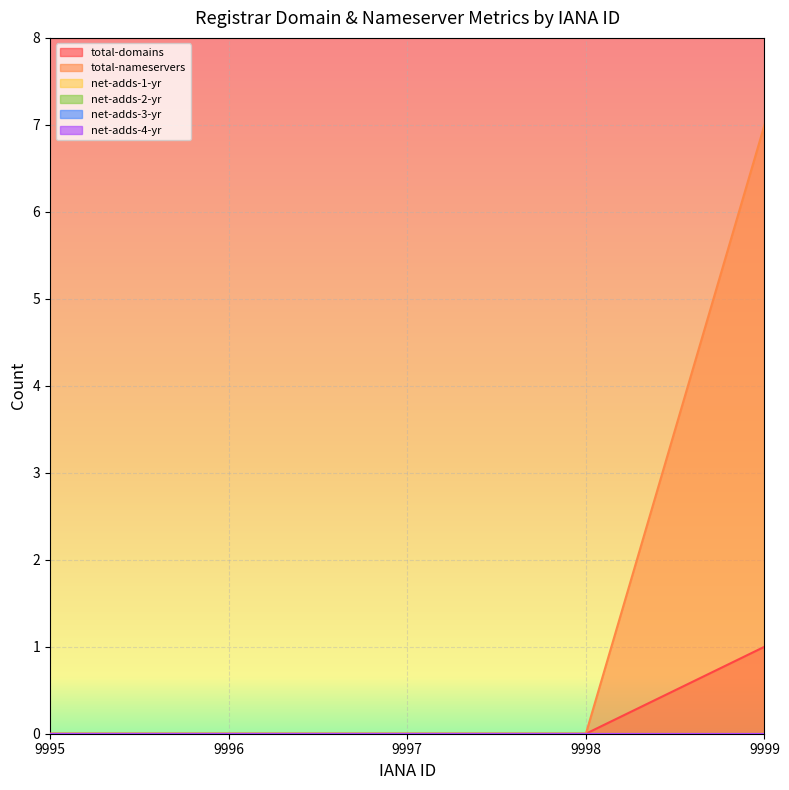

Between 9998 and 9999, which series saw the biggest shift?

total-nameservers